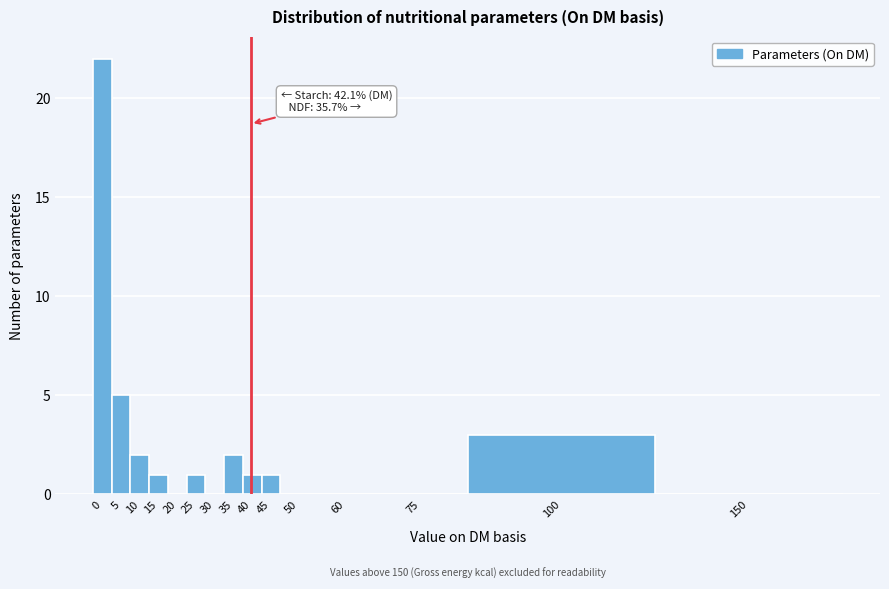

Reading left to right, transcribe all the data shown in this chart.

0=22	5=5	10=2	15=1	20=0	25=1	30=0	35=2	40=1	45=1	50=0	60=0	75=0	100=3	150=0